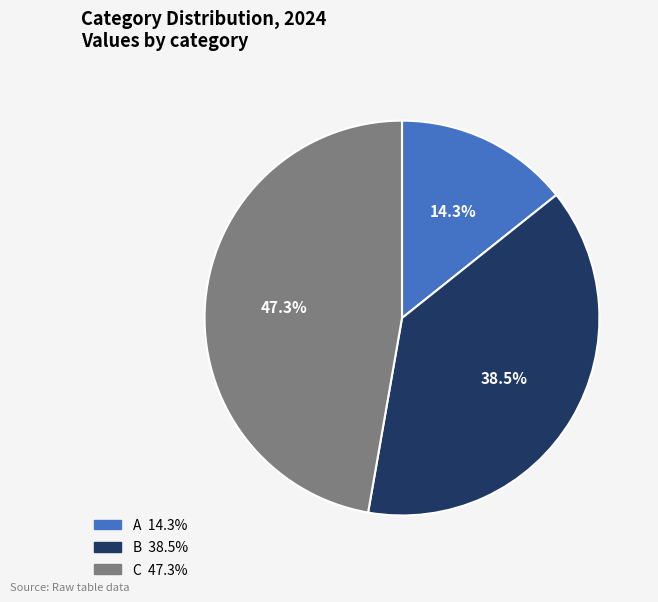

Is there any slice that represents more than half of the pie?

No